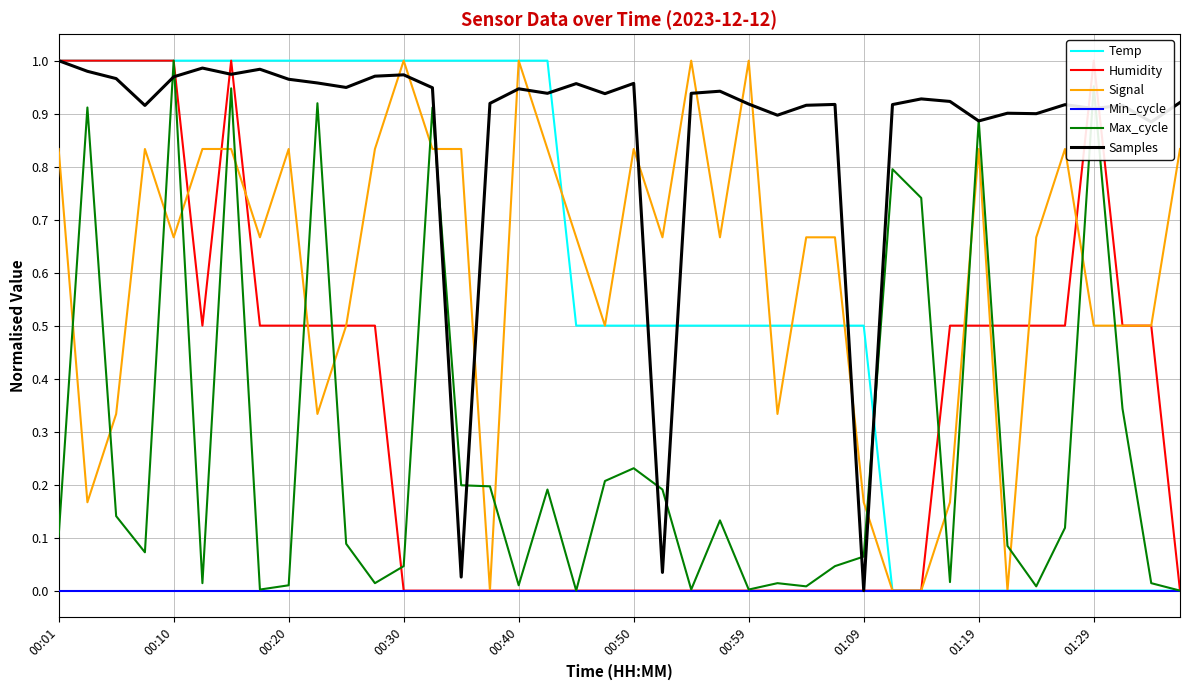

What position from the left is 13?

14